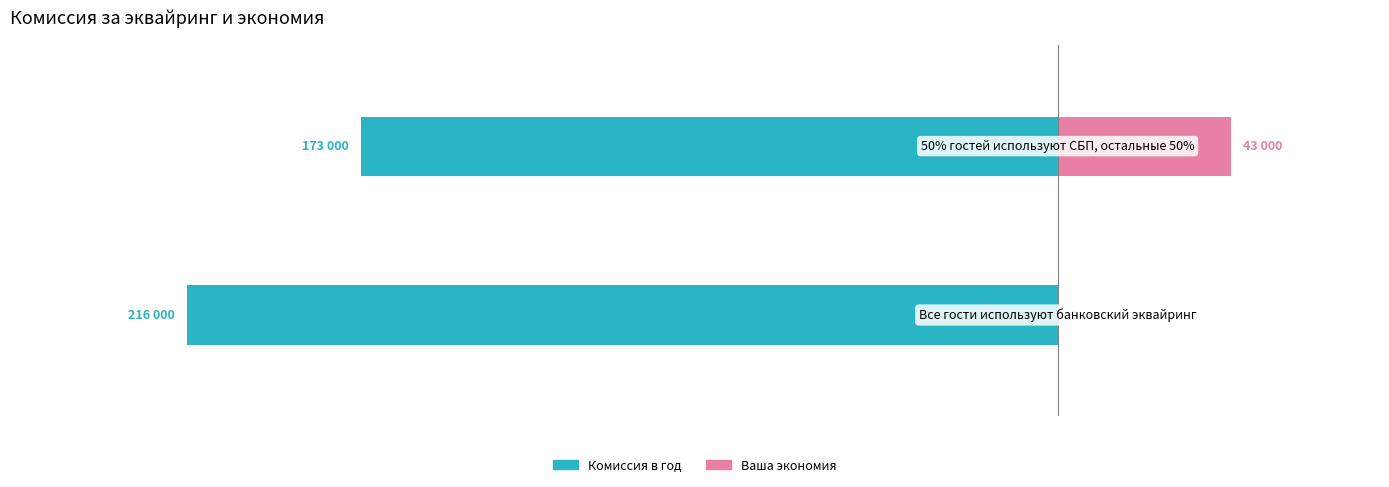

Is it true that Ваша экономия equals 25583 at 0?

False